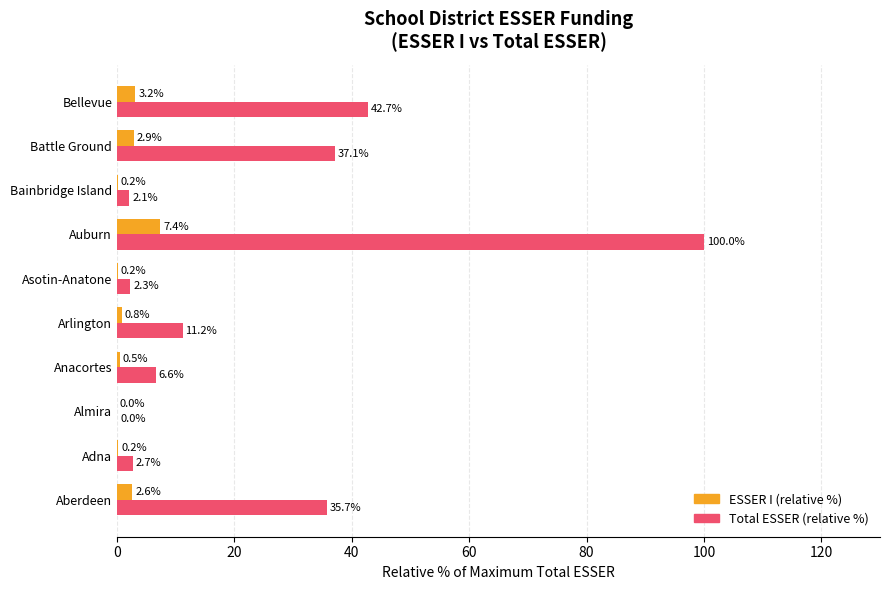

Between Anacortes and Auburn, which series saw the biggest shift?

Total ESSER (relative %)